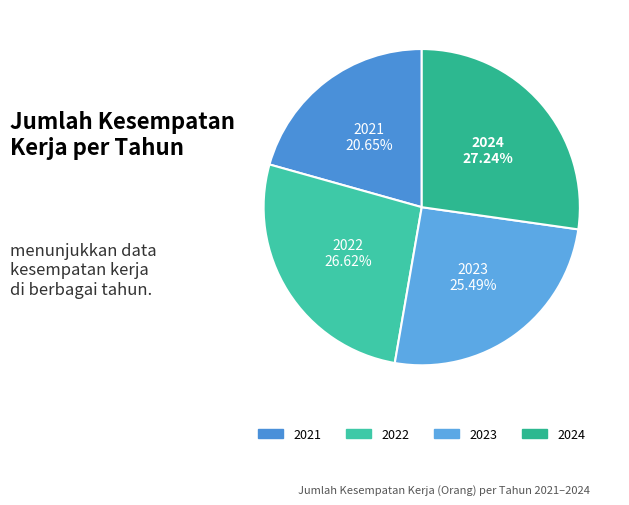

Which category has the smallest portion of the pie?

2021